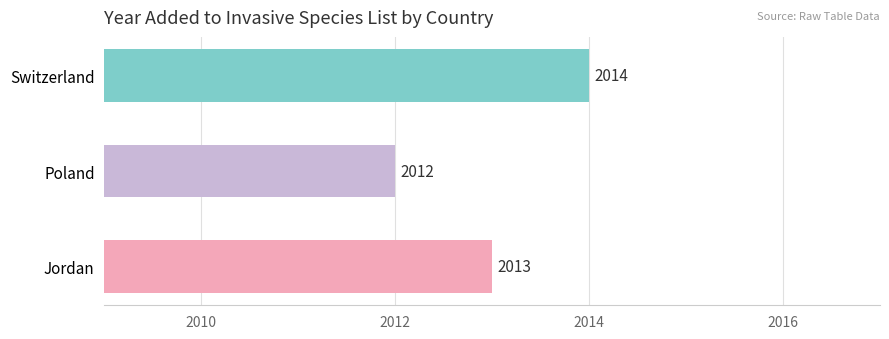

The chart shows a value of 2014 at Switzerland. True or false?

True